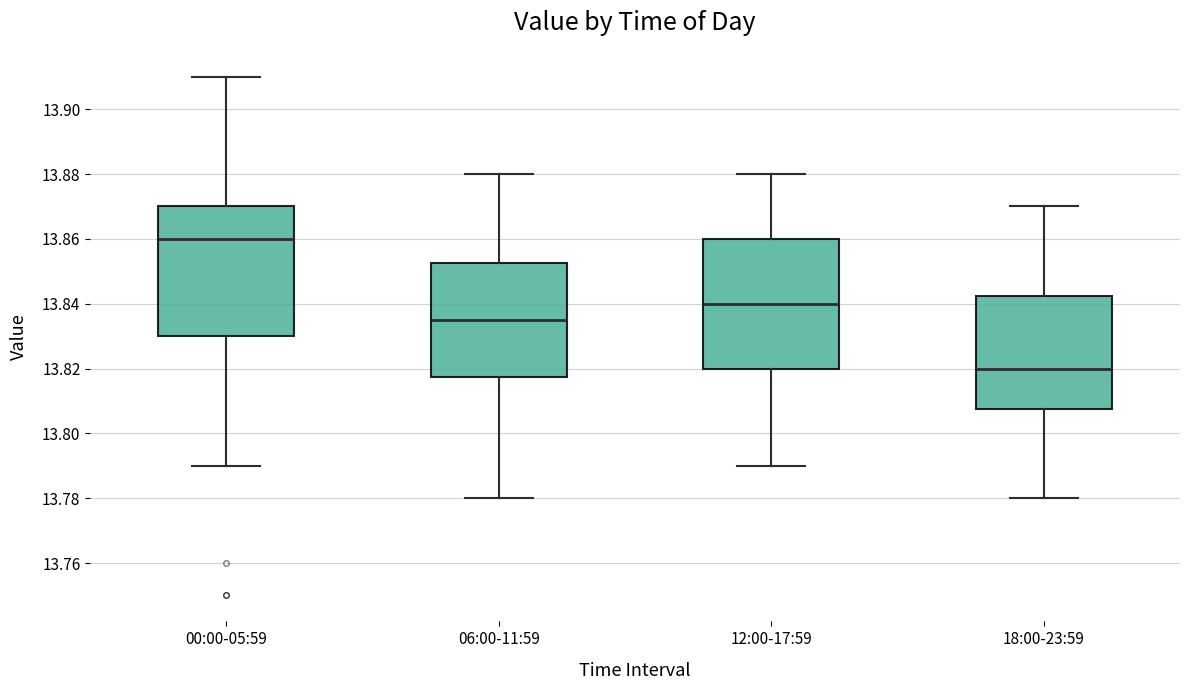

Which box has the highest median line?

00:00-05:59